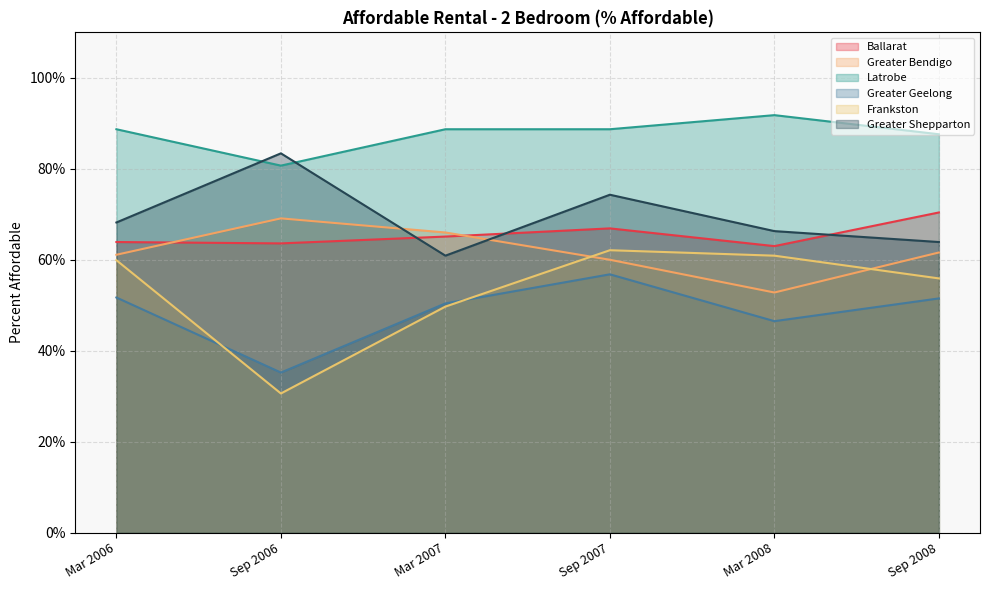

What position from the left is Mar 2006?

1